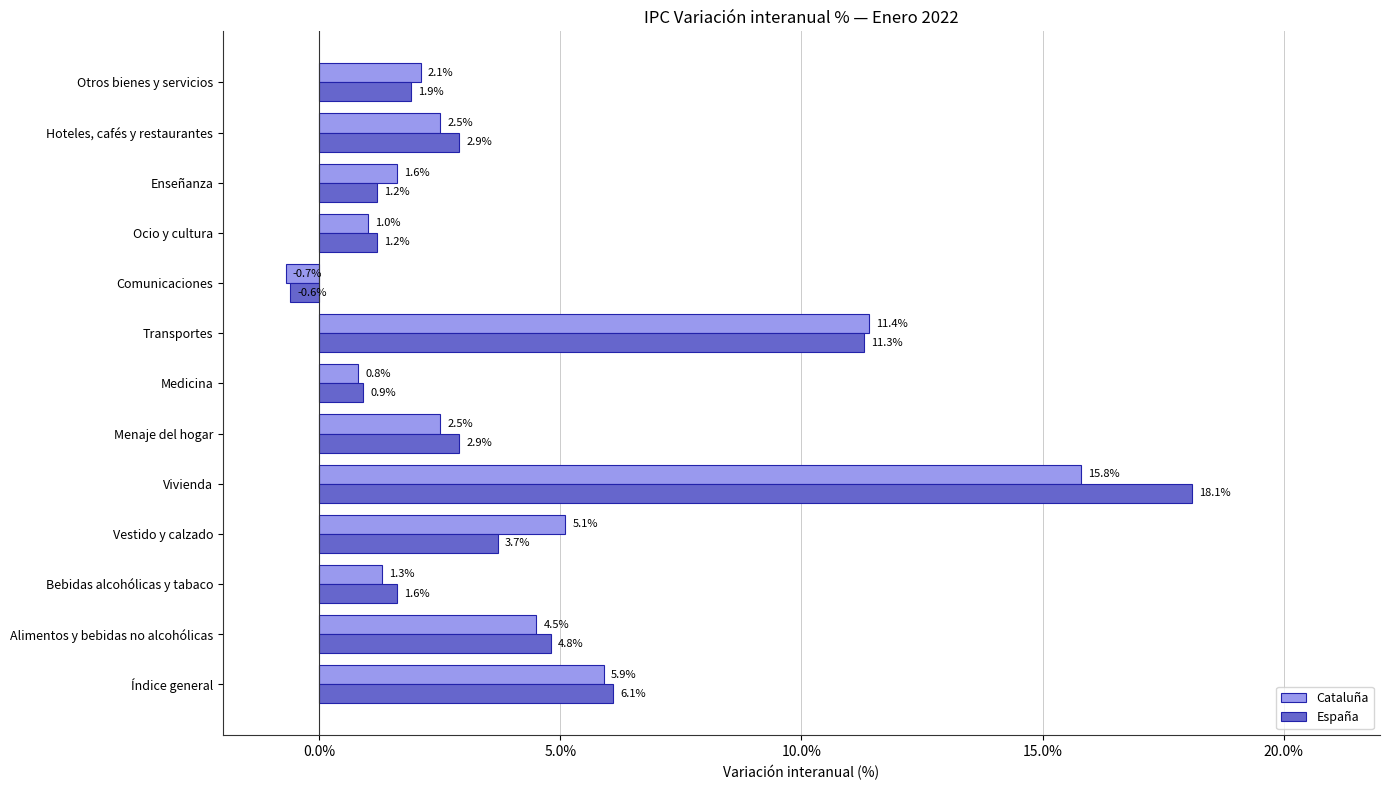

Which category has the highest value across all series?

Vivienda